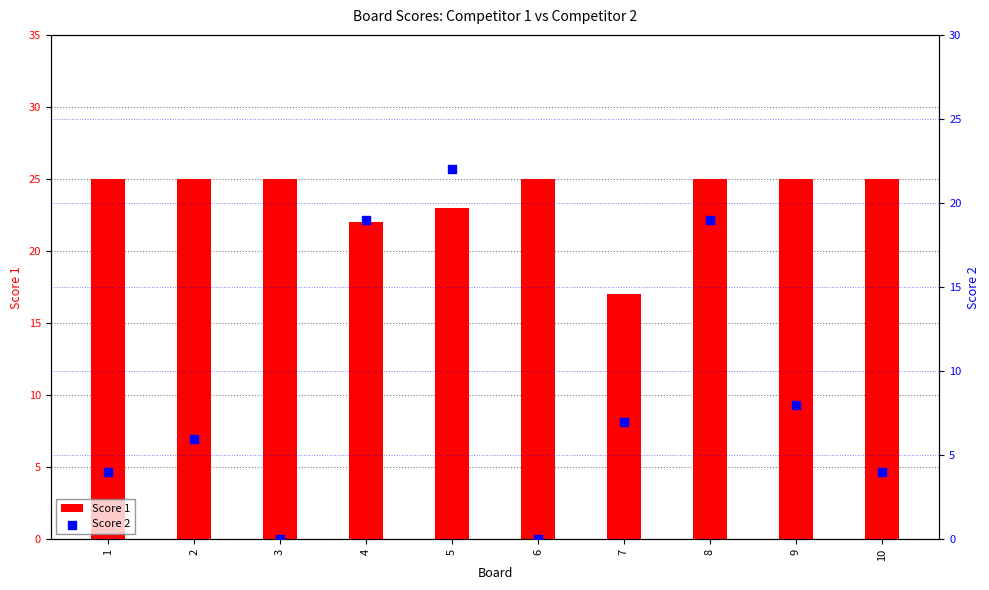

Which series has the largest Y range (max minus min)?

Score 2